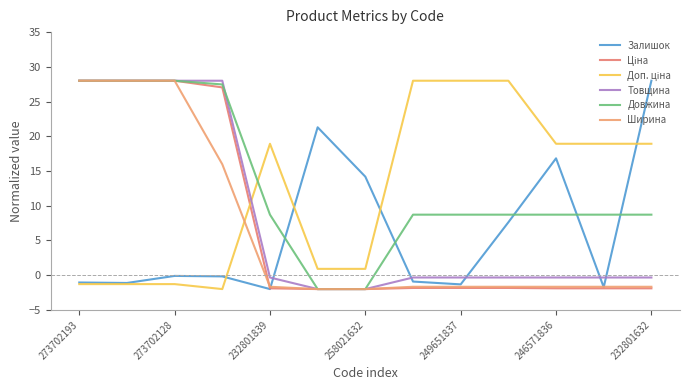

How many lines are shown in the chart?

6